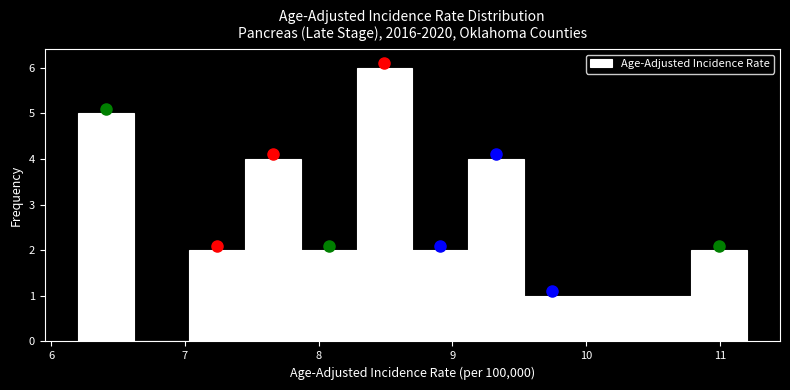

Reading left to right, transcribe this chart: for each bar, give the range it covers on the x-axis and its height. Neither the bar edges nor the heights are printed on the chart, so give them approximately, as read against the axes.

6.2 to 6.6: 5
6.6 to 7.0: 0
7.0 to 7.5: 2
7.5 to 7.9: 4
7.9 to 8.3: 2
8.3 to 8.7: 6
8.7 to 9.1: 2
9.1 to 9.5: 4
9.5 to 10.0: 1
10.0 to 10.4: 1
10.4 to 10.8: 1
10.8 to 11.2: 2